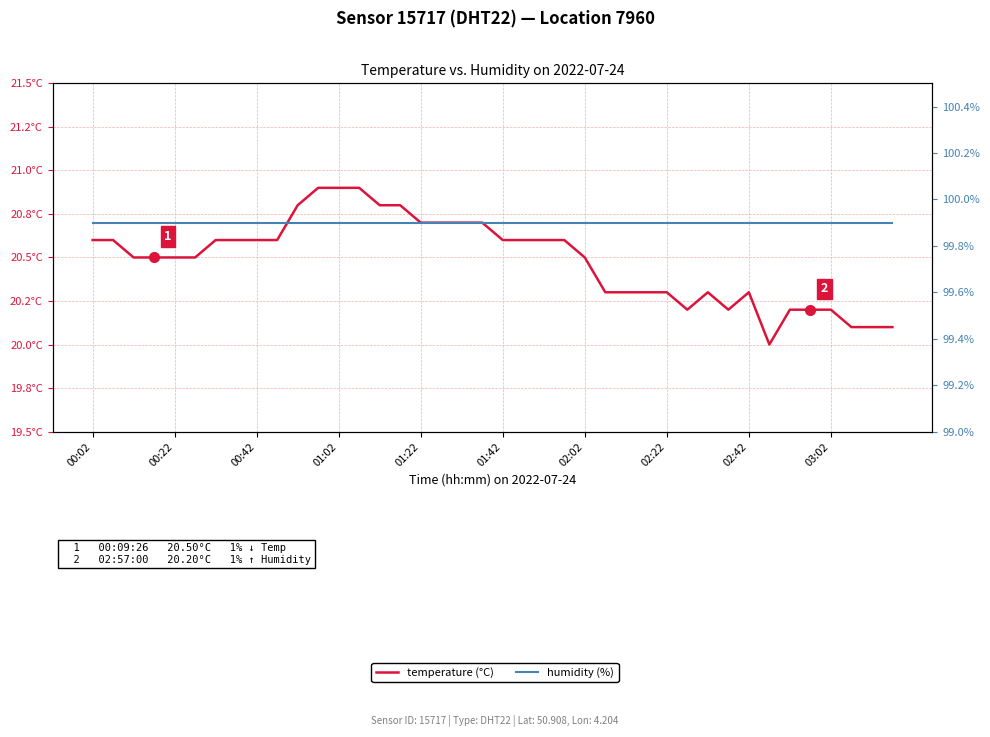

What is the maximum value for temperature (°C)?

20.9